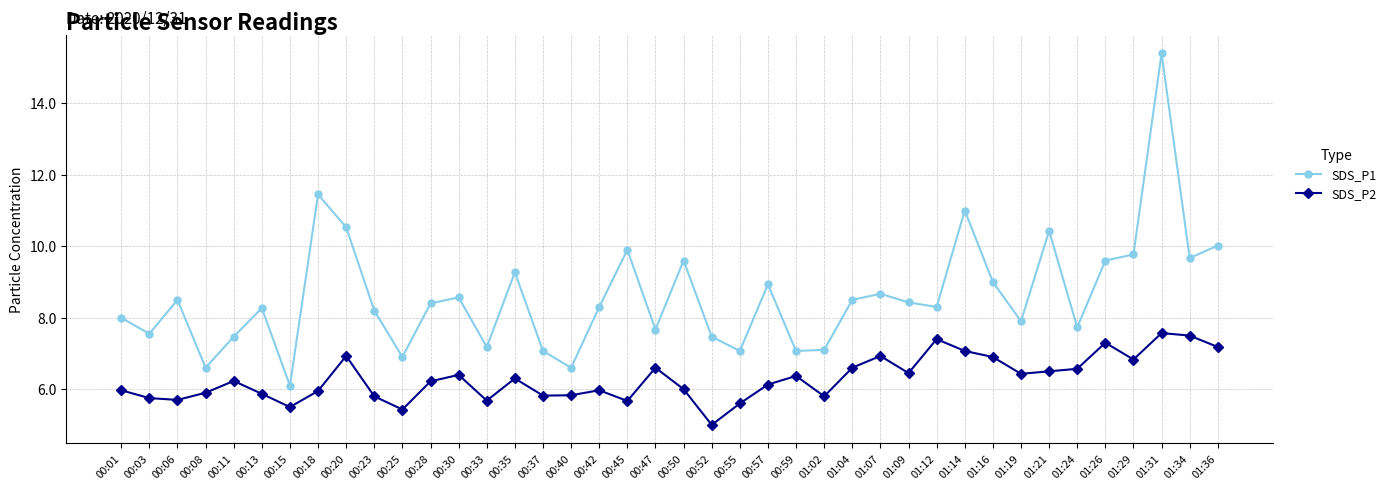

Count the number of categories in the chart.

40